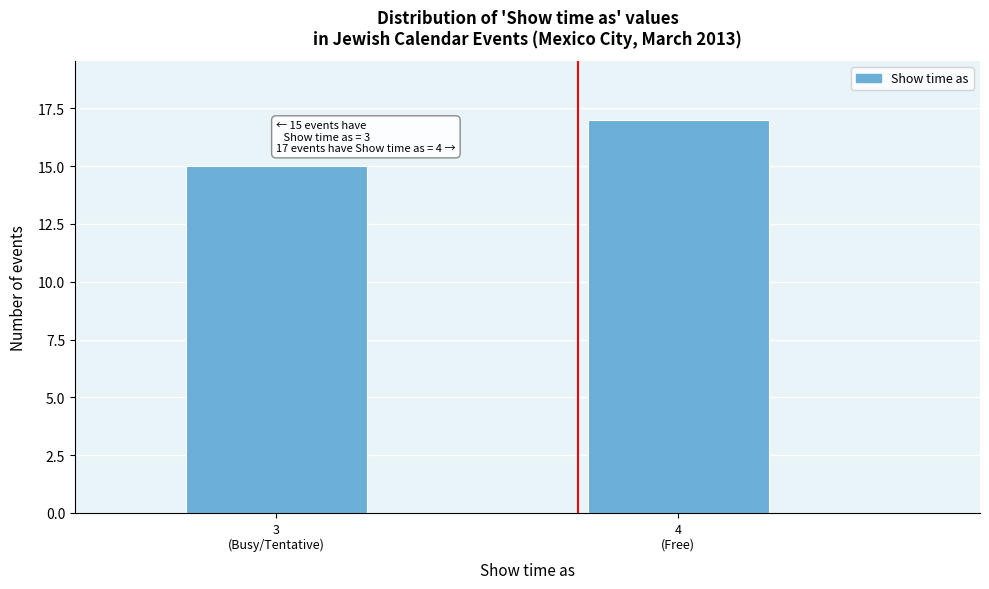

Reading left to right, list all the values displayed in this chart.

15	17